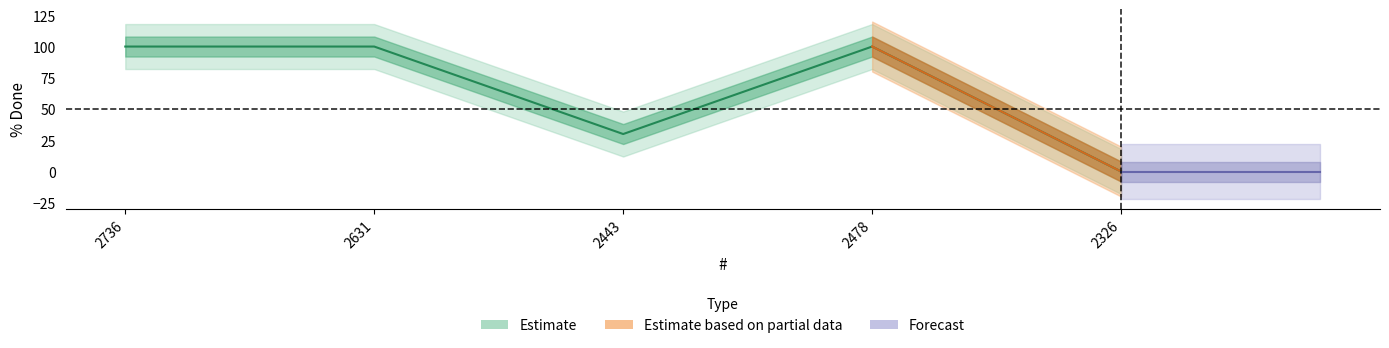

List the labels in order of value, largest first.

2736, 2631, 2478, 2443, 2326